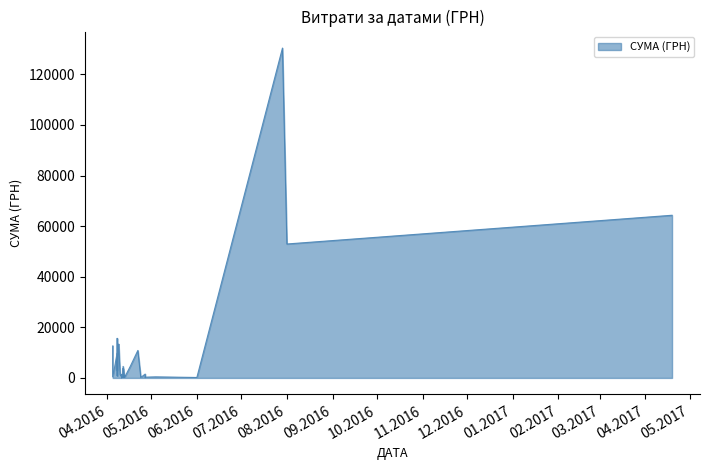

List the labels in order of value, largest first.

29.07.2016, 19.04.2017, 01.08.2016, 08.04.2016, 09.04.2016, 09.04.2016, 05.04.2016, 22.04.2016, 08.04.2016, 08.04.2016, 08.04.2016, 08.04.2016, 08.04.2016, 17.04.2016, 12.04.2016, 08.04.2016, 12.04.2016, 06.04.2016, 08.04.2016, 08.04.2016, 27.04.2016, 11.04.2016, 12.04.2016, 10.04.2016, 08.04.2016, 13.04.2016, 11.04.2016, 12.04.2016, 05.04.2016, 11.04.2016, 04.05.2016, 13.04.2016, 27.04.2016, 11.04.2016, 12.04.2016, 13.04.2016, 24.04.2016, 01.06.2016, 27.04.2016, 11.04.2016